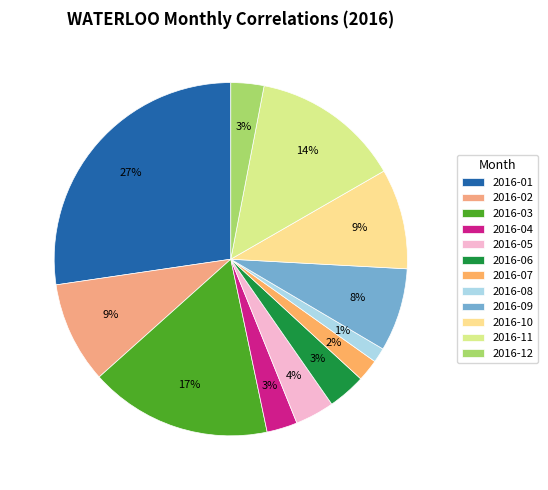

To the nearest percent, what is the average slice percentage?

8%